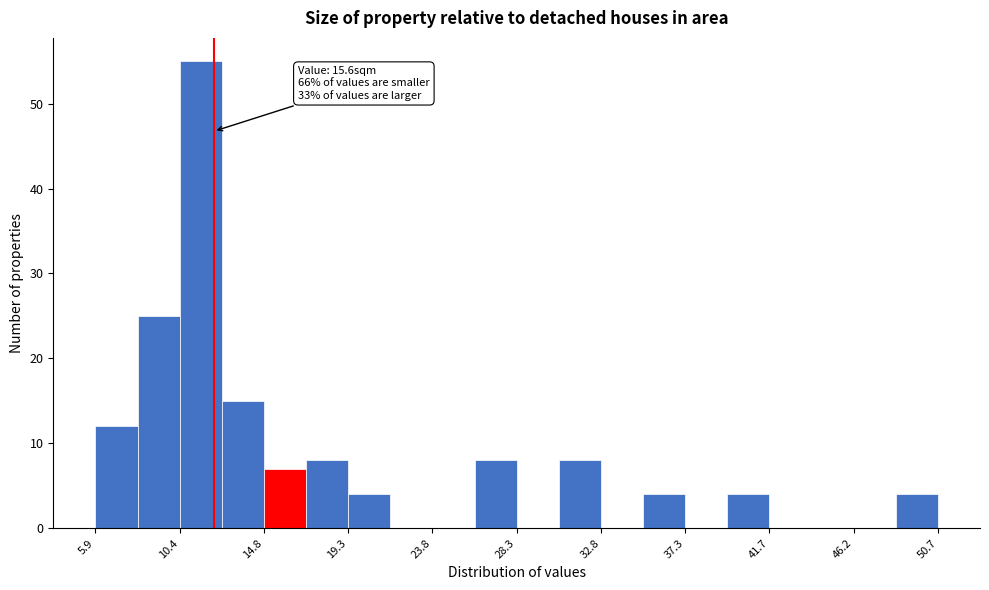

Which range on the x-axis has the tallest bar?

10.5 to 12.5